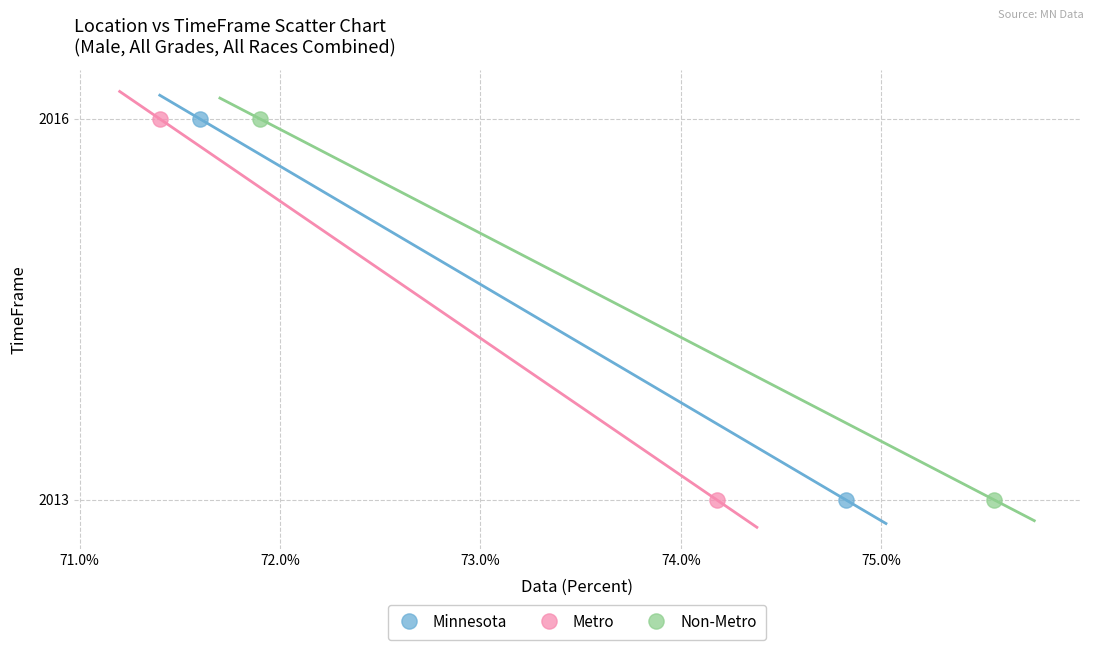

What are all the series names shown in the legend?

Minnesota, Metro, Non-Metro